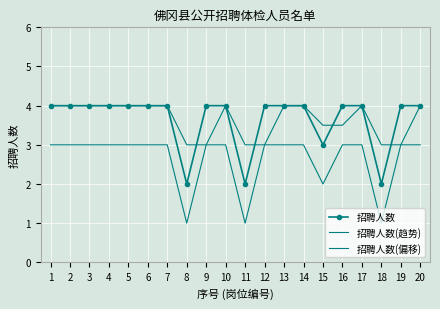

True or false: 招聘人数(偏移) and 招聘人数 cross at least once.

False